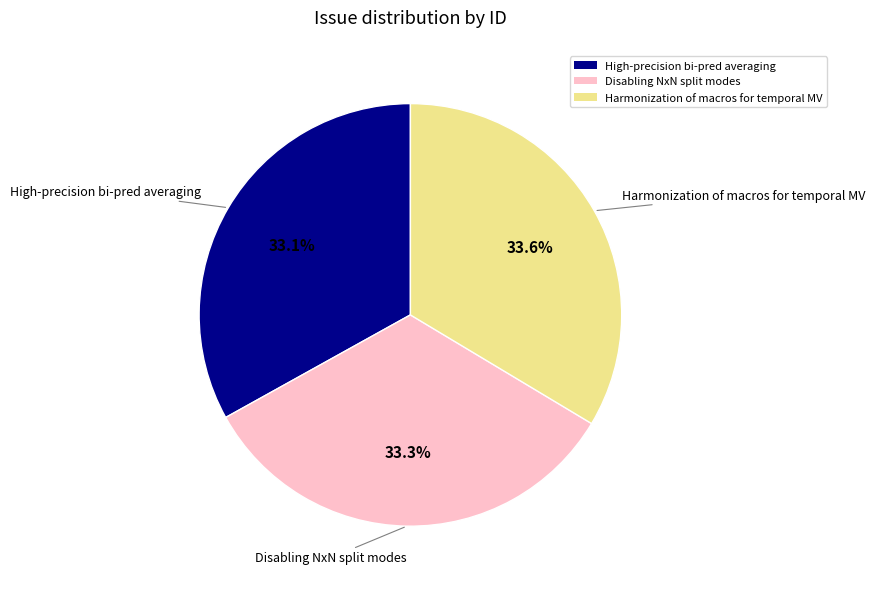

Approximately how many times larger is the value at High-precision bi-pred averaging compared to Harmonization of macros for temporal MV?

1.0